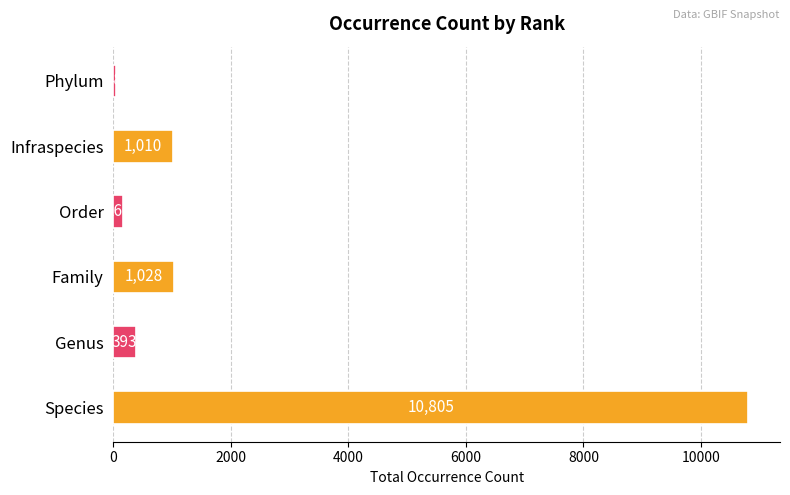

List the labels in order of value, largest first.

Species, Family, Infraspecies, Genus, Order, Phylum